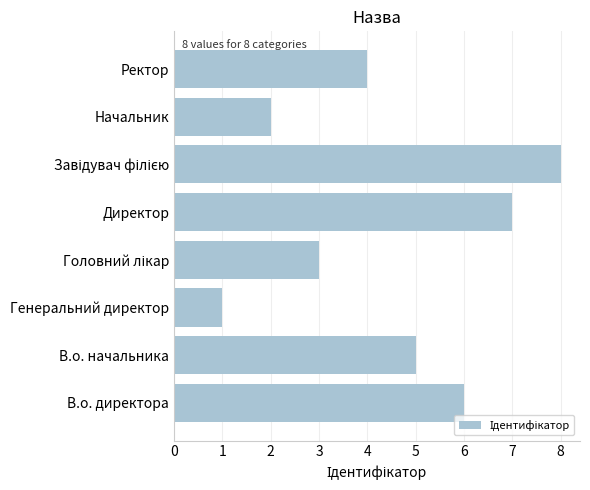

Approximately how many times larger is the value at В.о. начальника compared to Начальник?

2.5